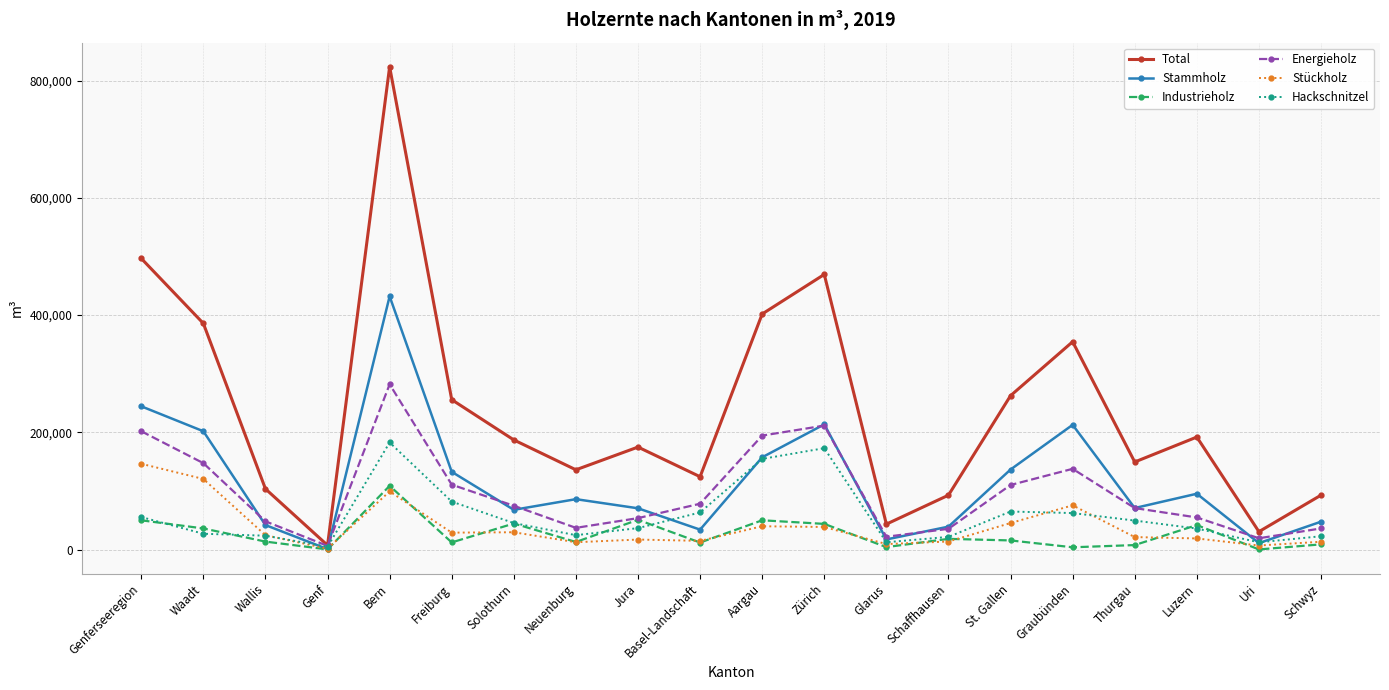

How many interior local peaks does the Industrieholz series have?

6